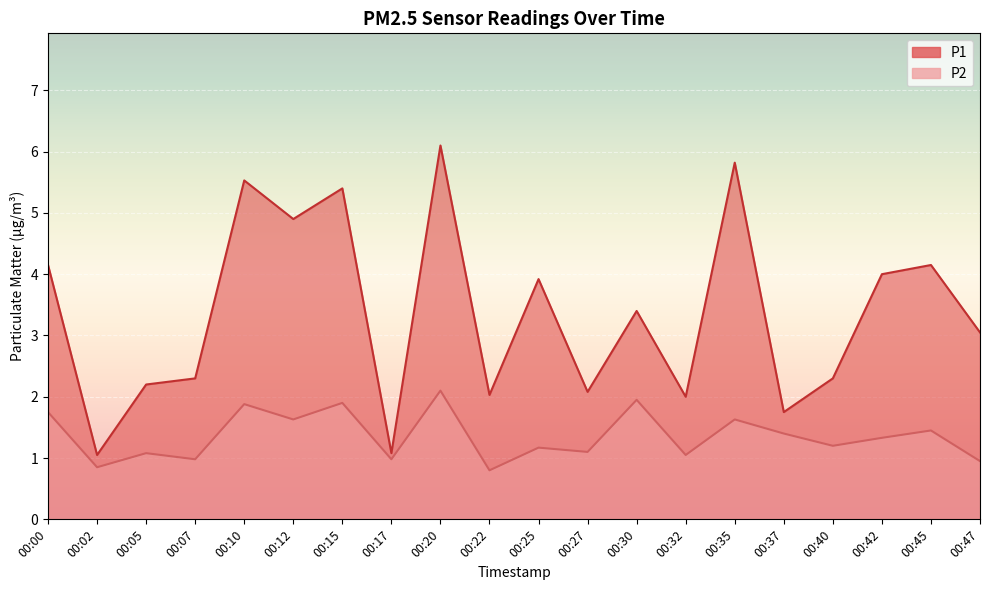

At how many categories does at least one series exceed 0?

20